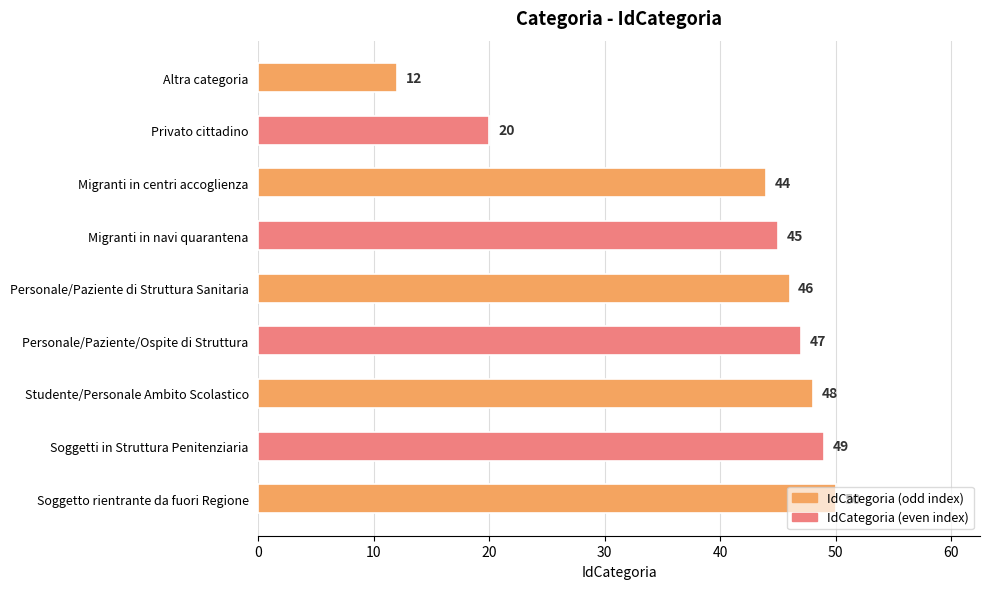

Which has a higher value, Soggetto rientrante da fuori Regione or Soggetti in Struttura Penitenziaria?

Soggetto rientrante da fuori Regione